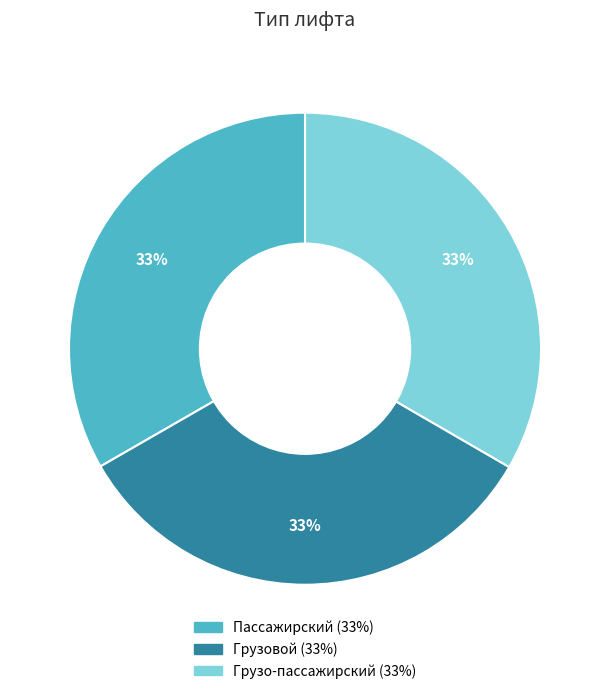

How many slices are in this pie chart?

3